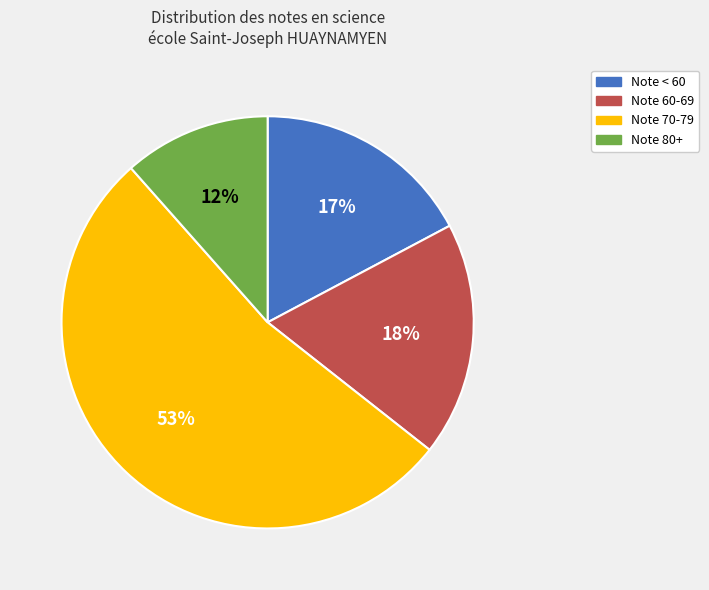

What is the largest slice in the pie chart?

Note 70-79